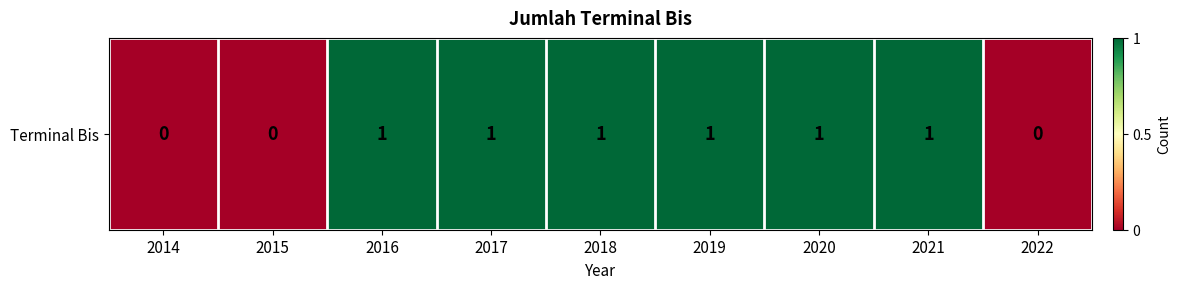

What is the sum of the values at 2019 and 2020?

2